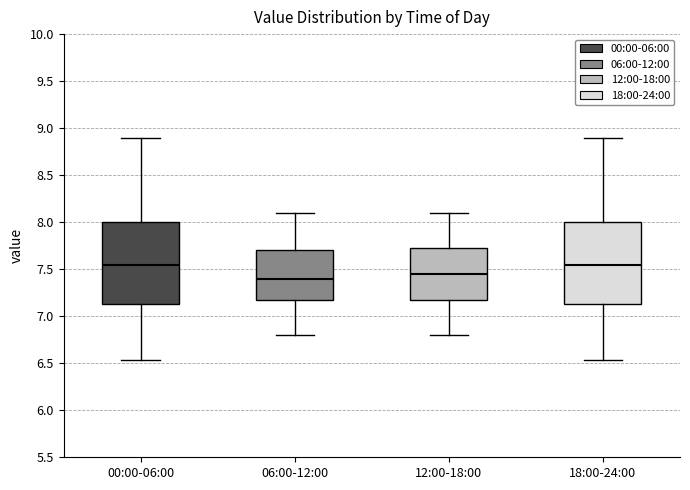

Reading left to right, read every box against the y-axis: the position of its median line, the range the box covers, and the ends of its whiskers. The values are not printed on the chart, so give them approximately, as read against the axis.

00:00-06:00: median 7.55, box 7.15 to 8.00, whiskers 6.55 to 8.90
06:00-12:00: median 7.40, box 7.20 to 7.70, whiskers 6.80 to 8.10
12:00-18:00: median 7.45, box 7.20 to 7.75, whiskers 6.80 to 8.10
18:00-24:00: median 7.55, box 7.15 to 8.00, whiskers 6.55 to 8.90